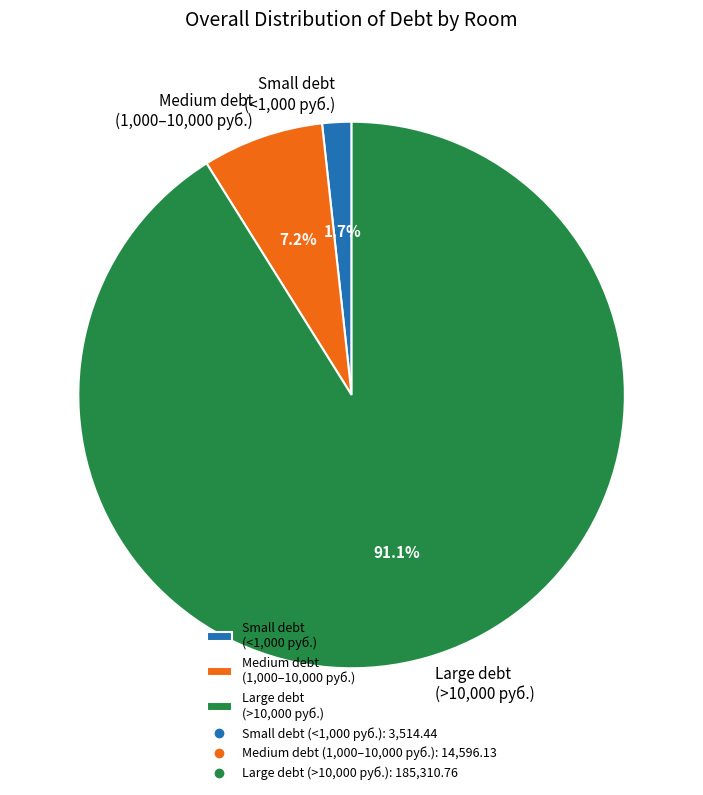

Between Medium debt (1,000–10,000 руб.) and Small debt (<1,000 руб.), which is larger?

Medium debt (1,000–10,000 руб.)